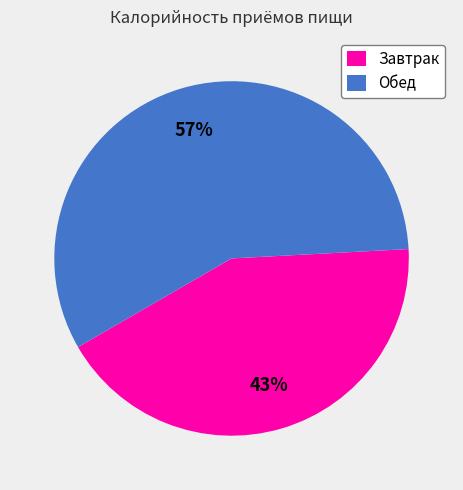

The Завтрак slice represents 43% of the pie. True or false?

True